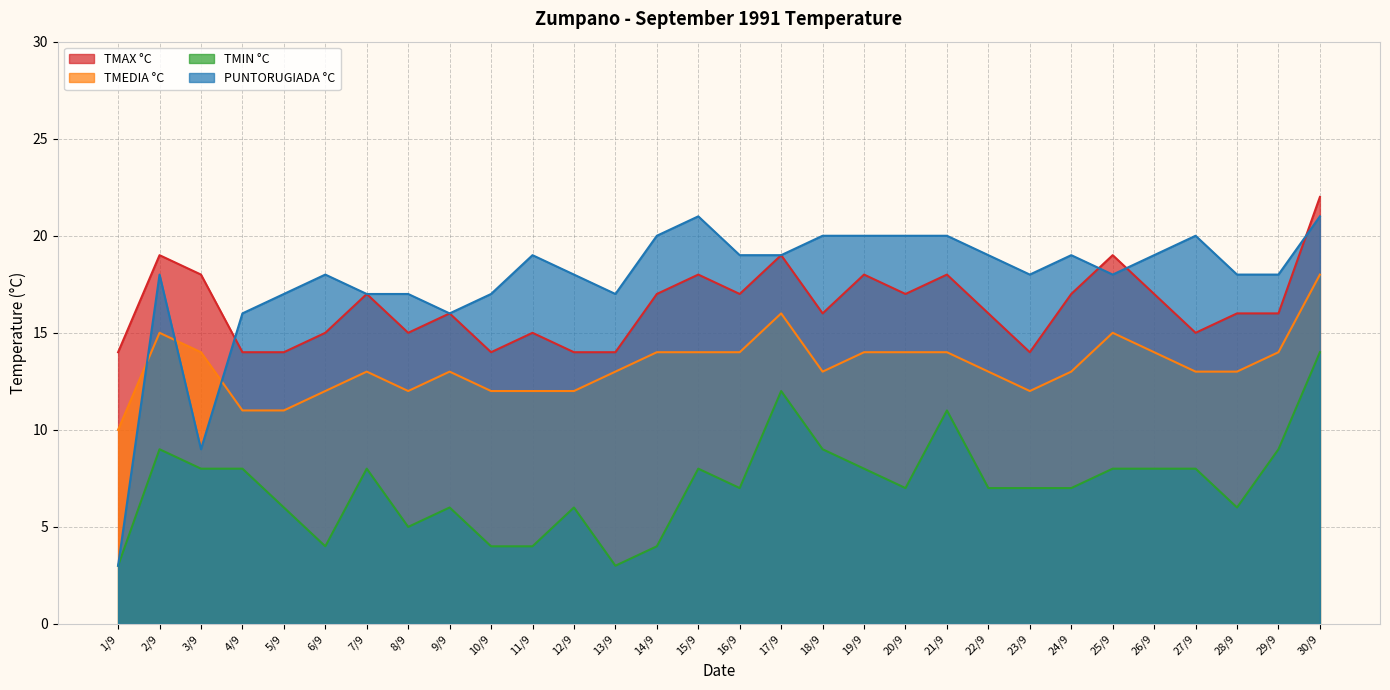

True or false: TMAX °C and TMEDIA °C cross at least once.

False